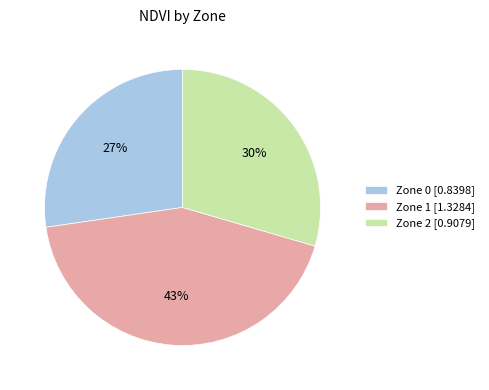

Is there any slice that represents more than half of the pie?

No